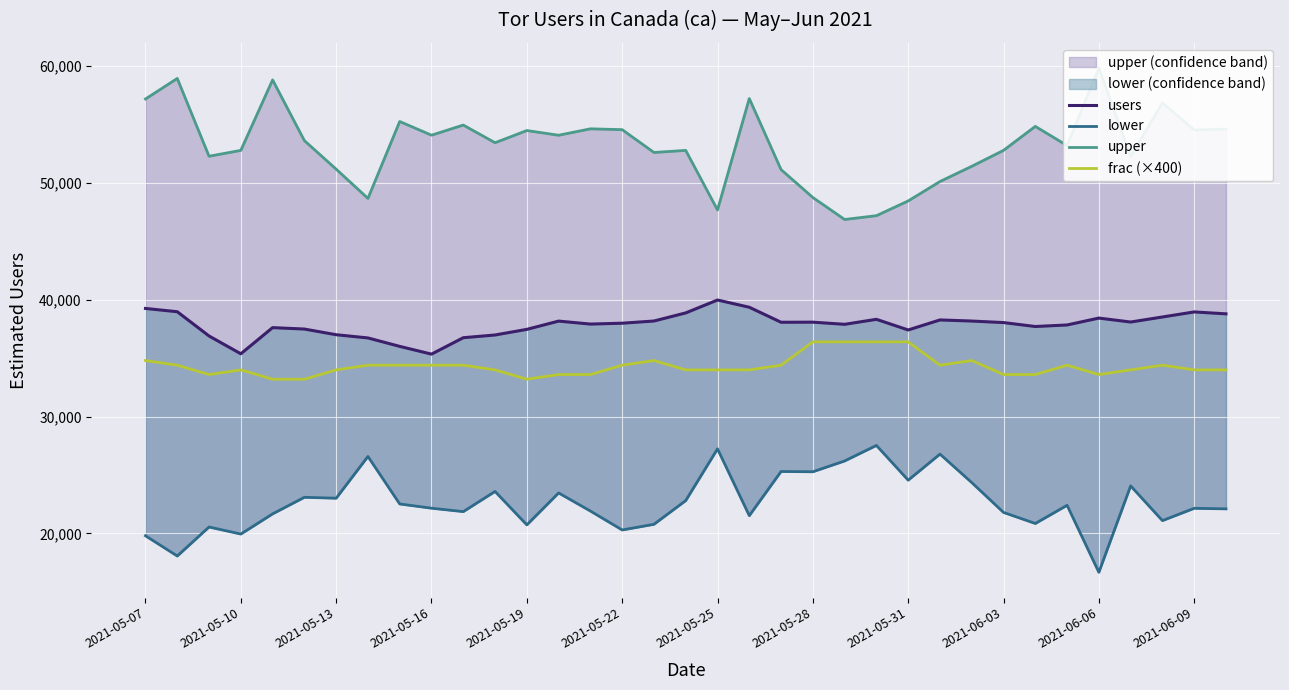

What is the average value of the upper series?

53212